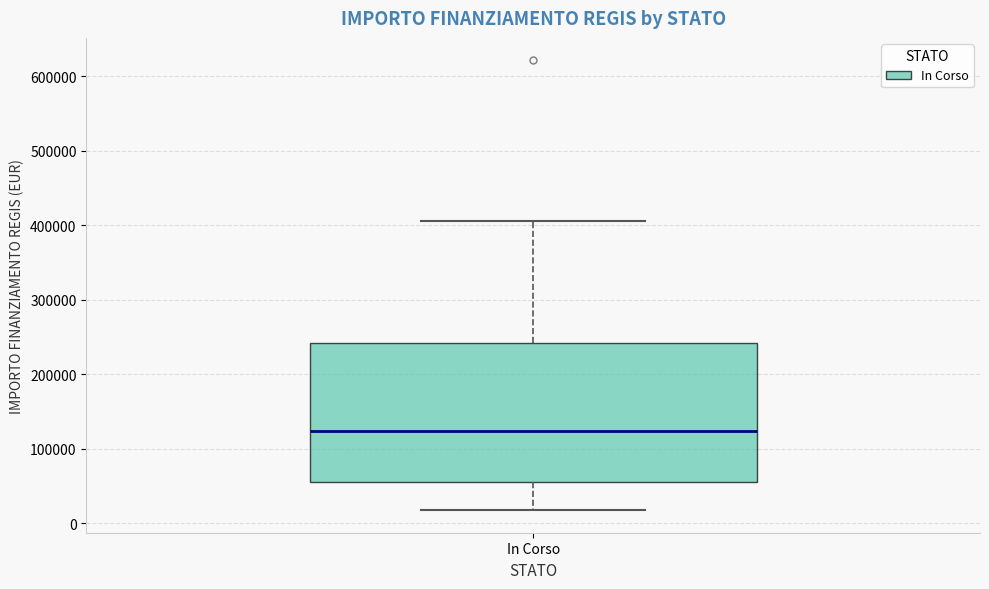

Where does the upper whisker of the box for In Corso end on the y-axis? The values are not printed on the chart, so give them approximately, as read against the axis.

410000